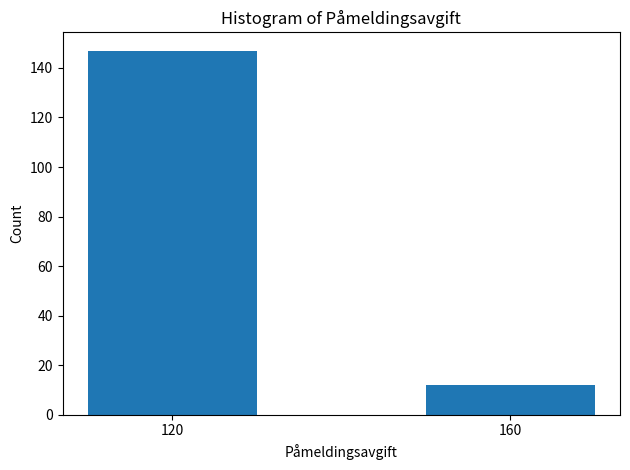

Reading left to right, list all the values displayed in this chart.

120=147	160=12